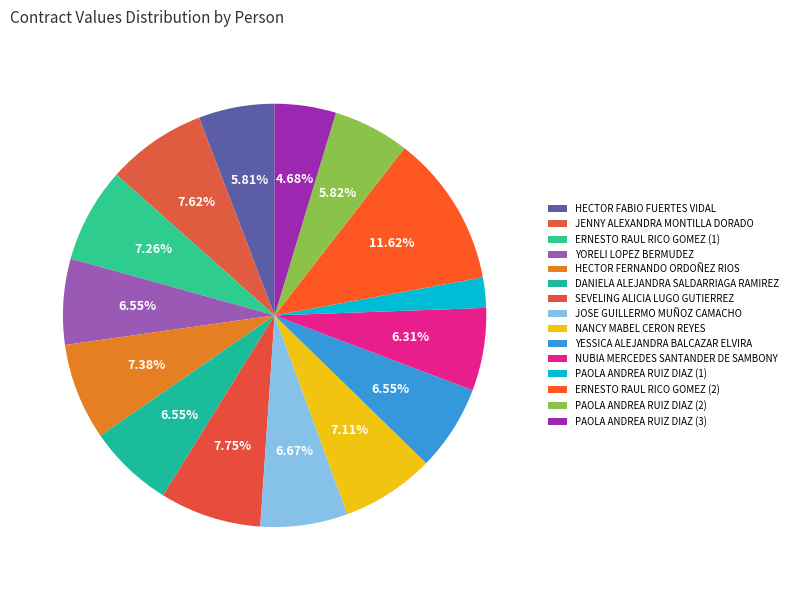

Count the number of slices in the pie.

15